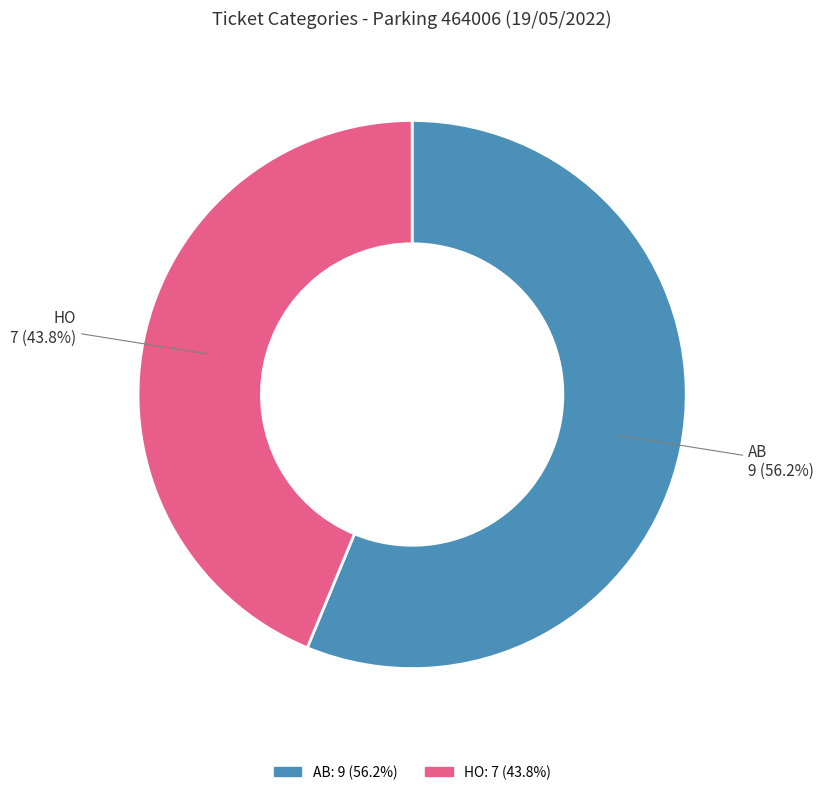

Which category has the biggest portion of the pie?

AB